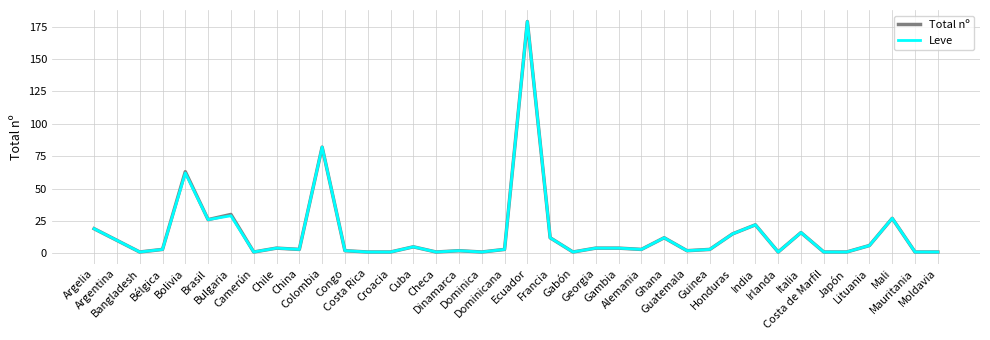

Read the Leve value at Bulgaria.

29